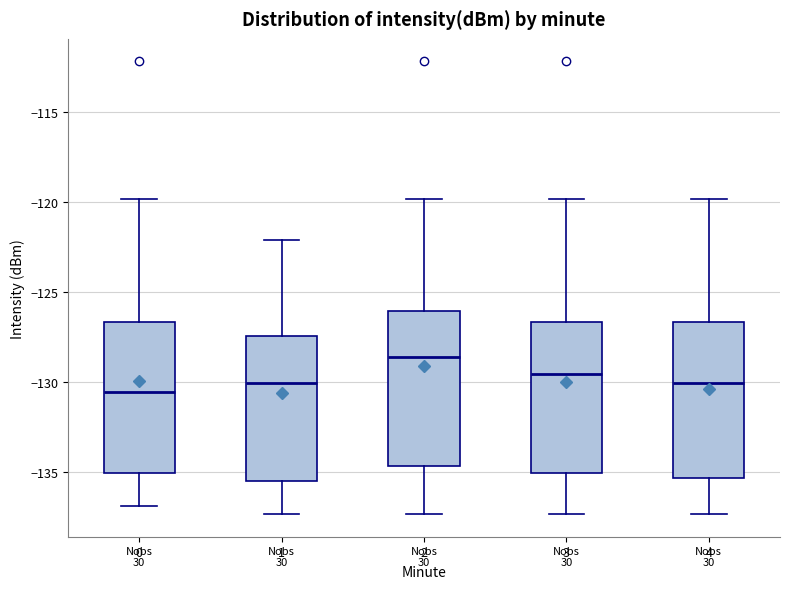

Reading left to right, read every box against the y-axis: the position of its median line, the range the box covers, and the ends of its whiskers. The values are not printed on the chart, so give them approximately, as read against the axis.

0: median -130.5, box -135.0 to -126.5, whiskers -137.0 to -120.0
1: median -130.0, box -135.5 to -127.5, whiskers -137.5 to -122.0
2: median -128.5, box -134.5 to -126.0, whiskers -137.5 to -120.0
3: median -129.5, box -135.0 to -126.5, whiskers -137.5 to -120.0
4: median -130.0, box -135.5 to -126.5, whiskers -137.5 to -120.0